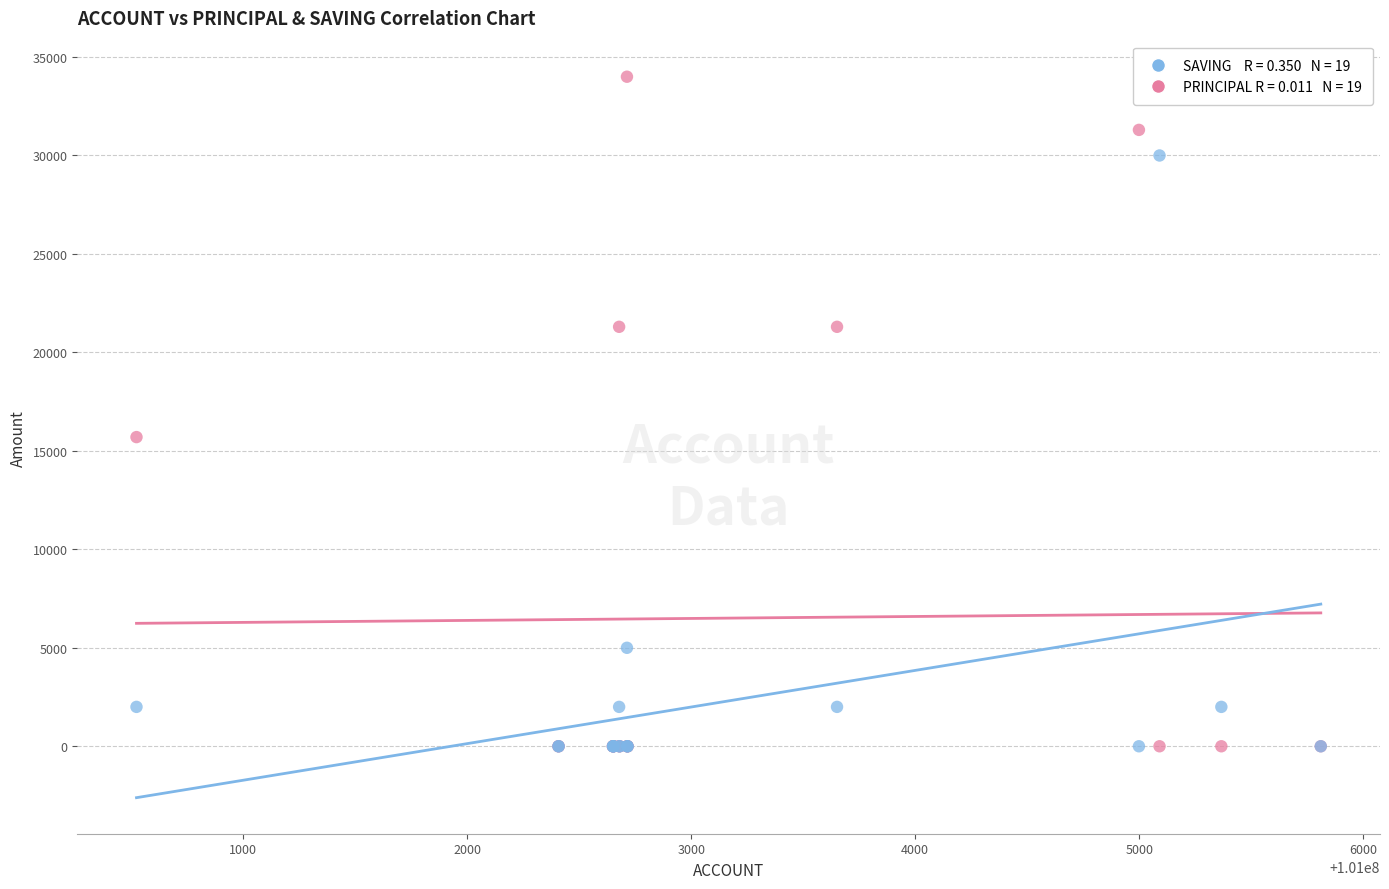

Across all series, what Y value is closest to 17000?

15700